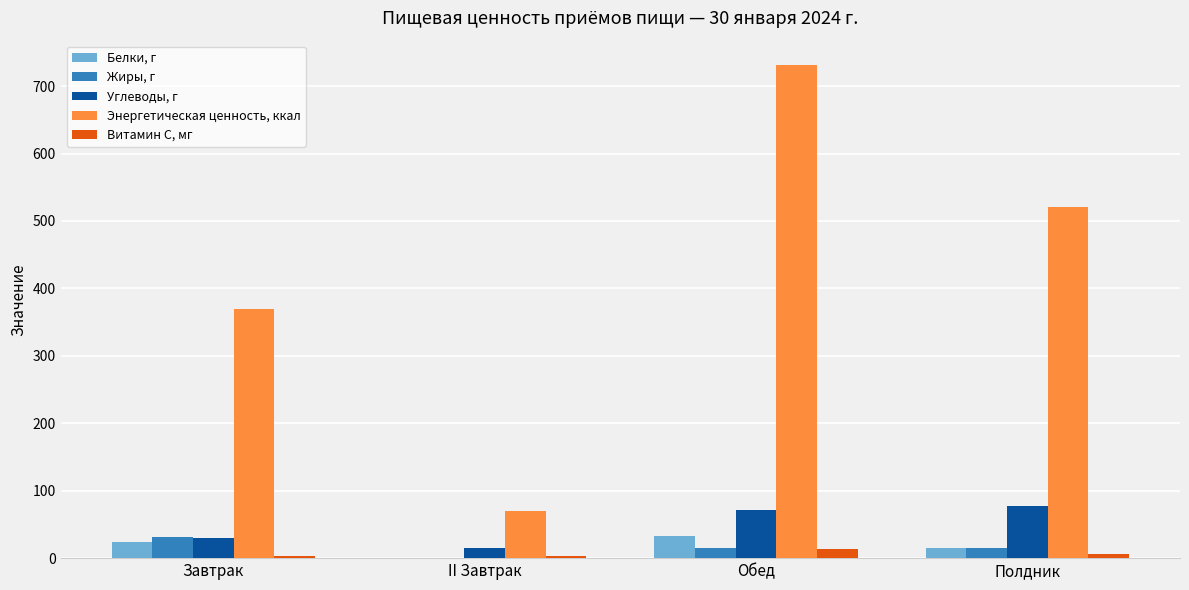

The value of Витамин С, мг at Завтрак is 3.0. True or false?

True